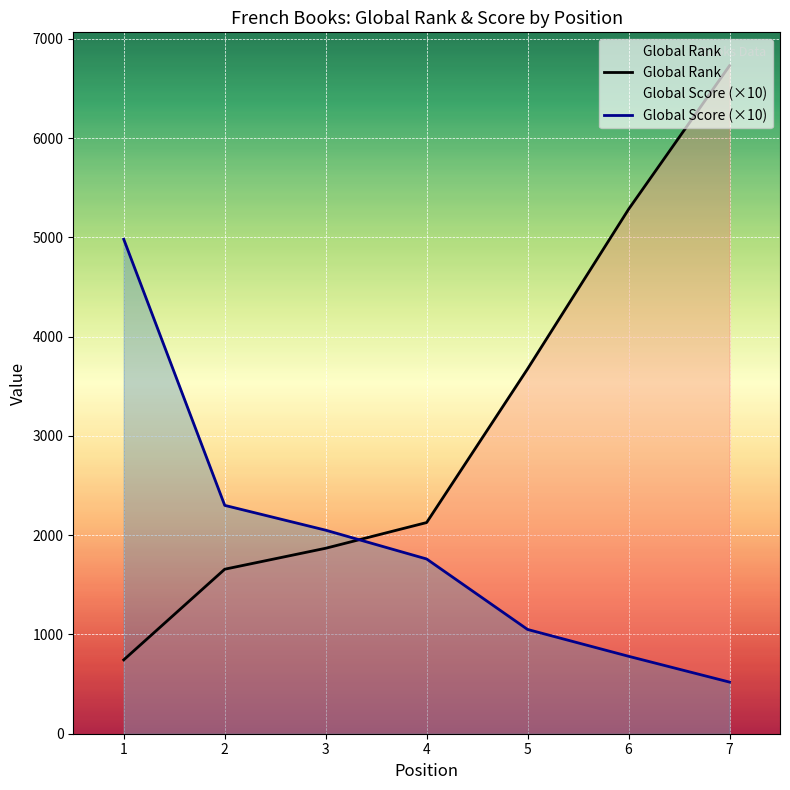

How many lines are shown in the chart?

2